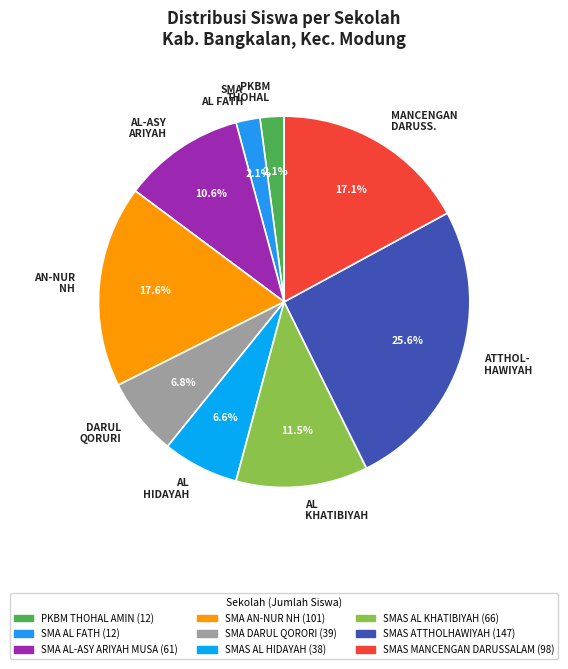

Between DARUL QORURI and AN-NUR NH, which is larger?

AN-NUR NH